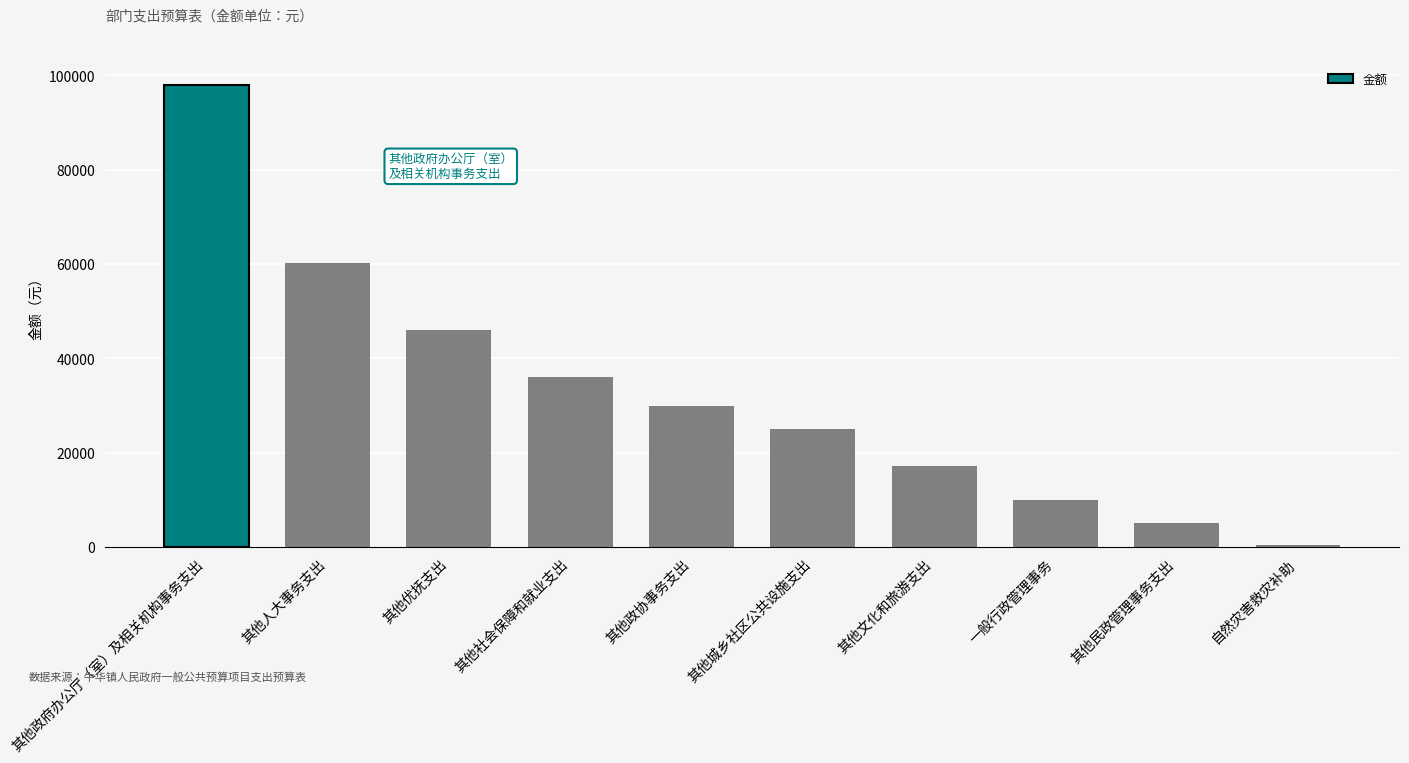

How many distinct data groups are displayed?

1